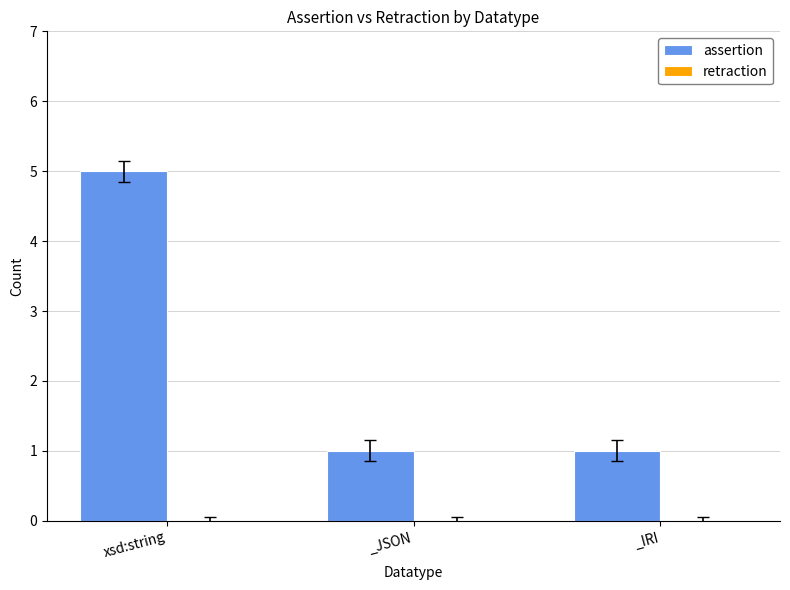

Count the number of categories in the chart.

3